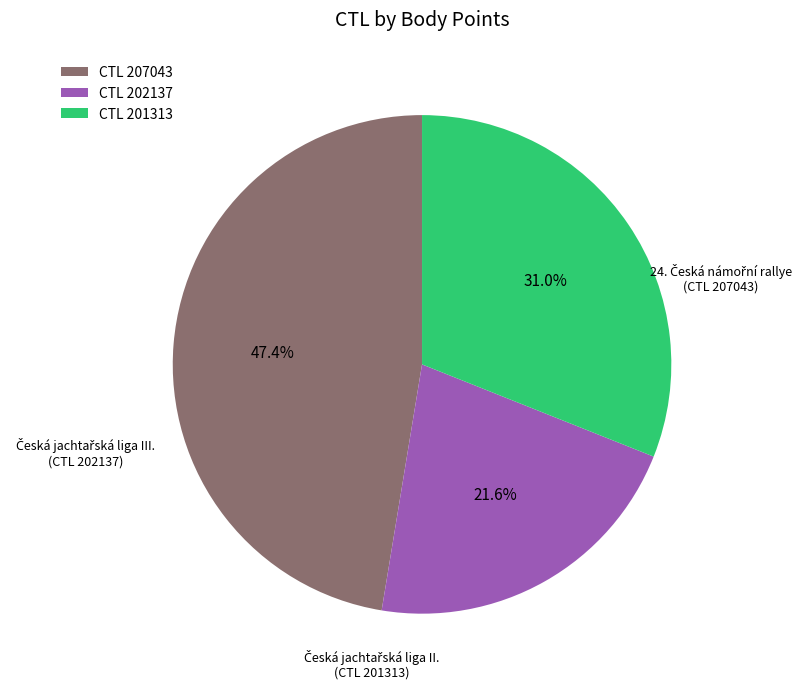

Rank the categories by value from lowest to highest.

CTL 202137, CTL 201313, CTL 207043